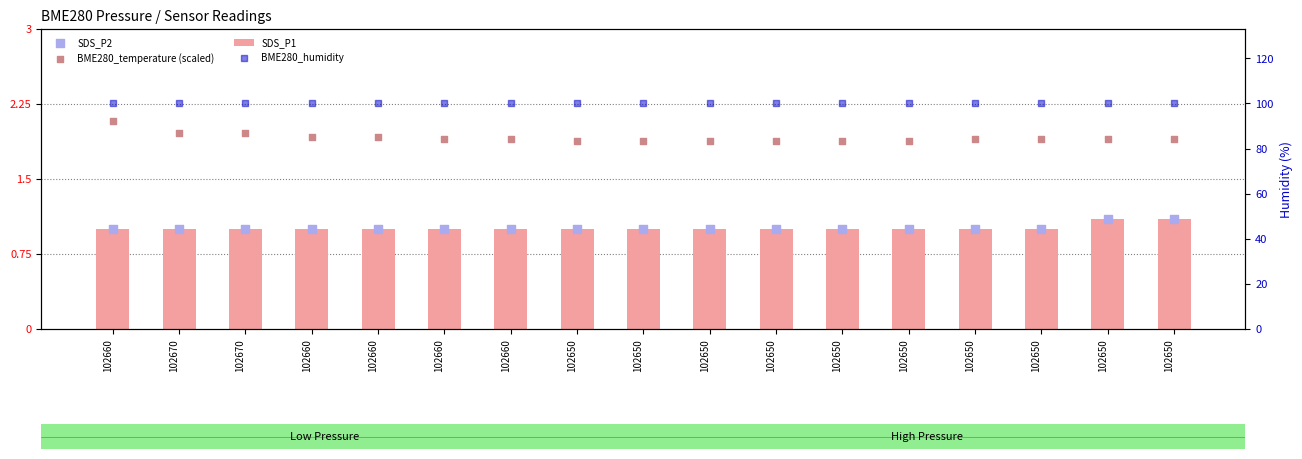

What is the total value across all series at 102650?

103.9